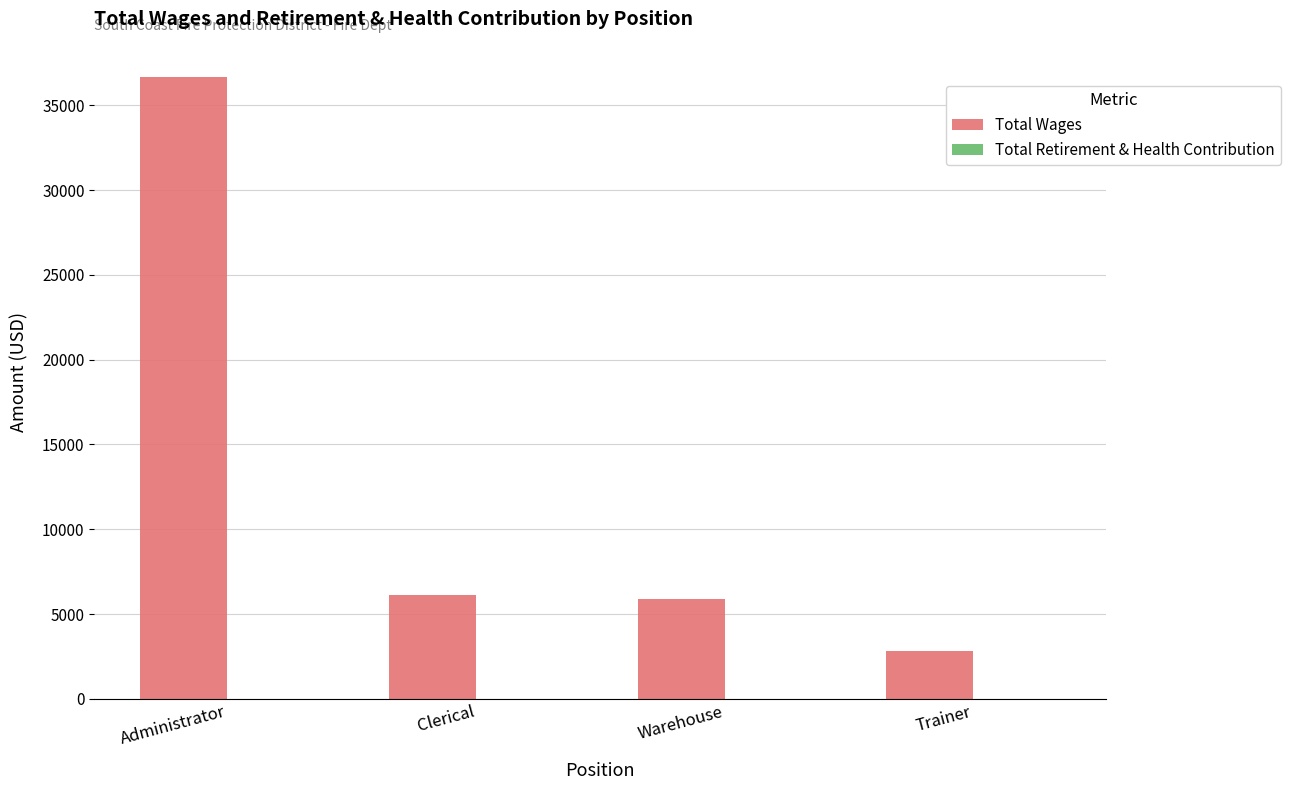

At which category does the chart reach its peak across all series?

Administrator